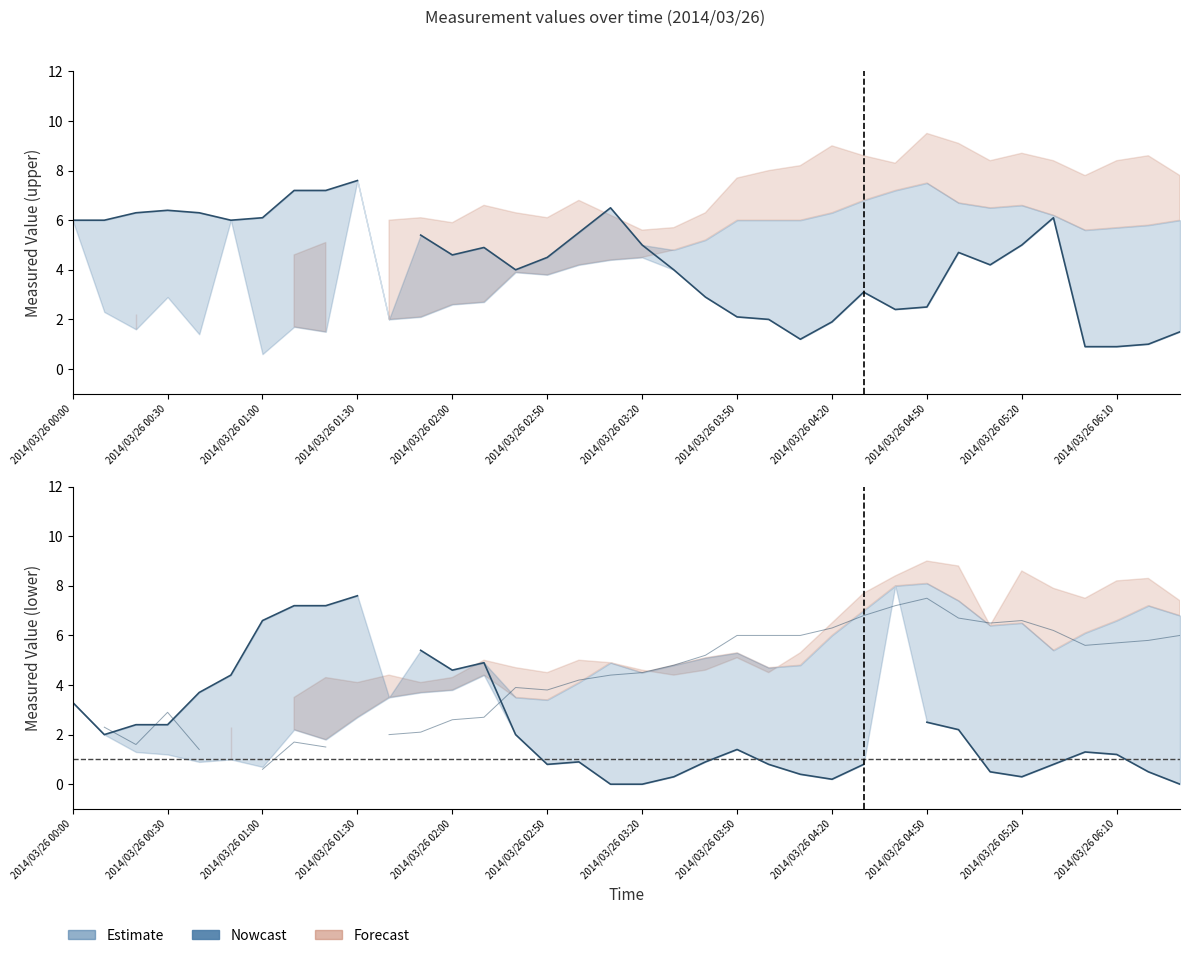

Does the chart display data point markers on the line(s)?

No